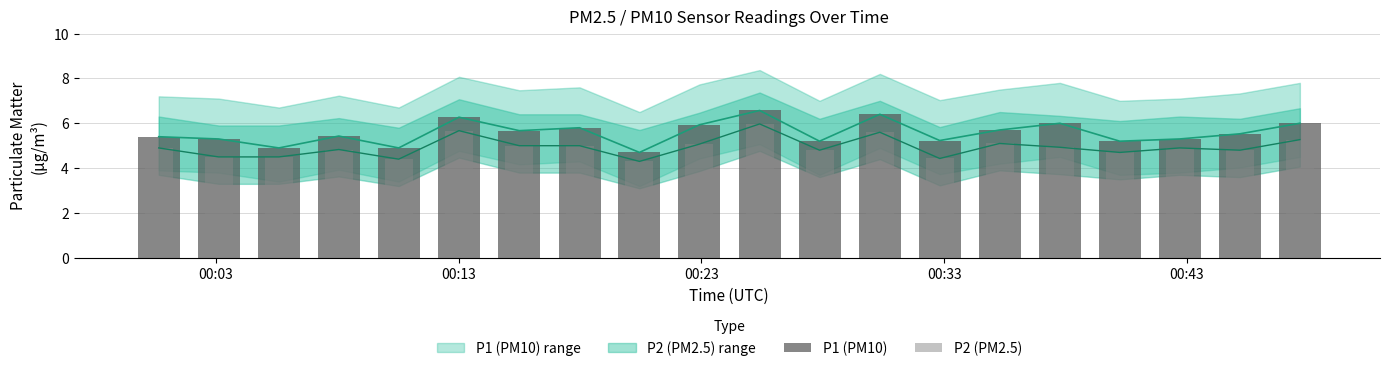

What is the maximum value shown in the chart?

6.6